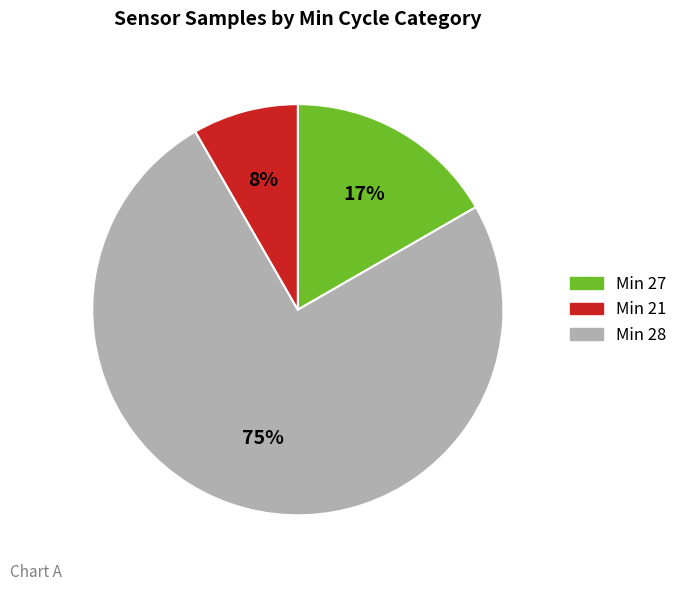

Does any single category account for the majority?

Yes